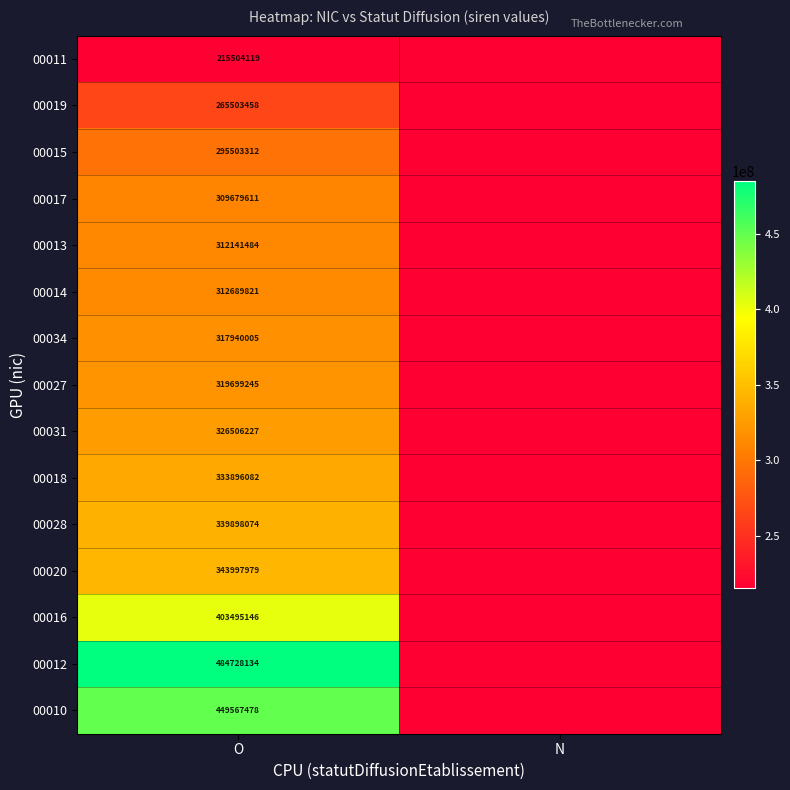

The value of 00019 at O is 265503458. True or false?

True